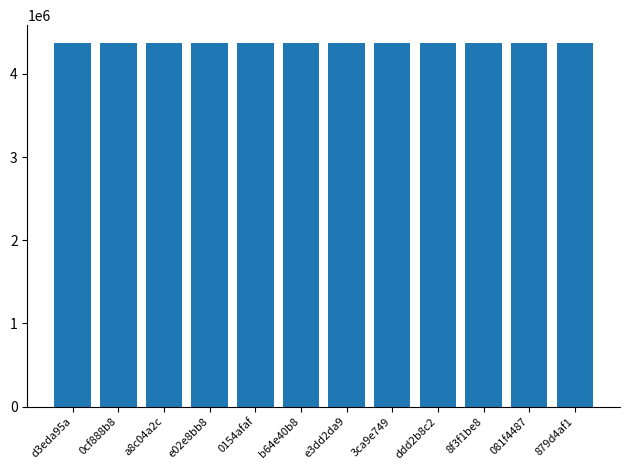

What is the ratio of the value at e3dd2da9 to the value at 0cf888b8?

1.0